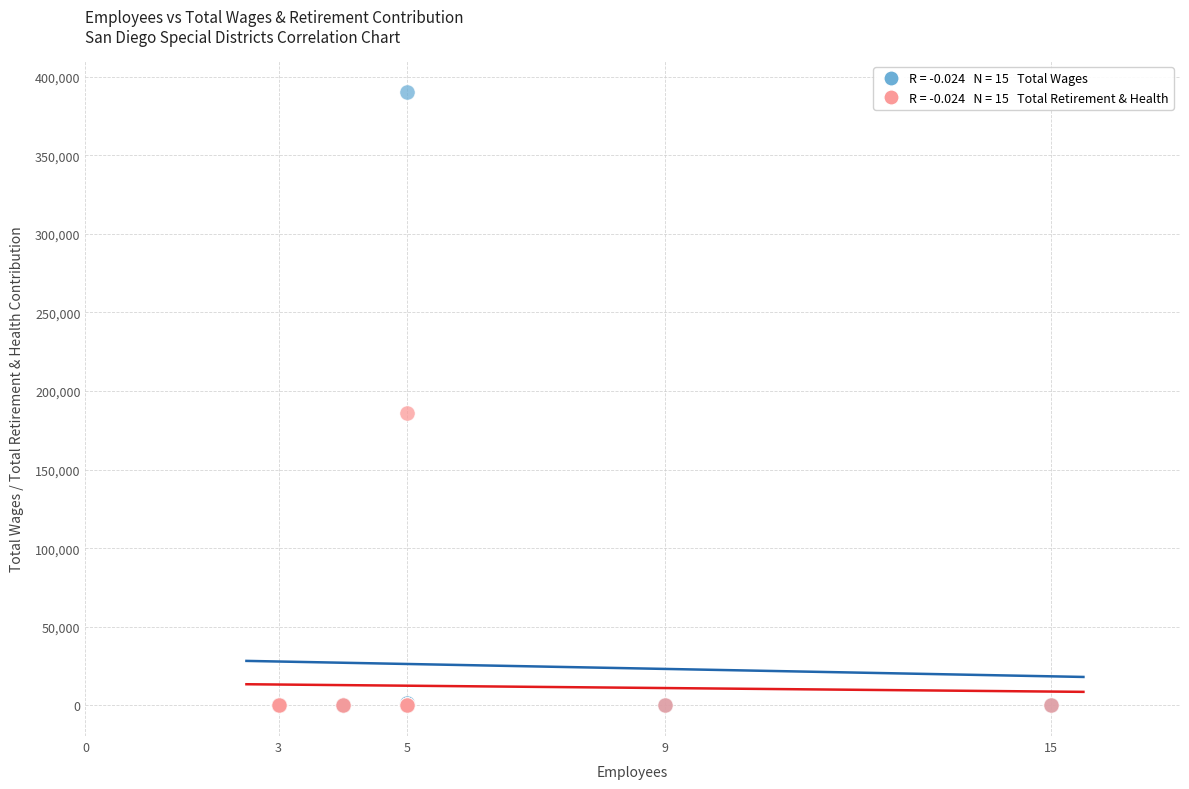

Across all series, what Y value is closest to 195200?

185975